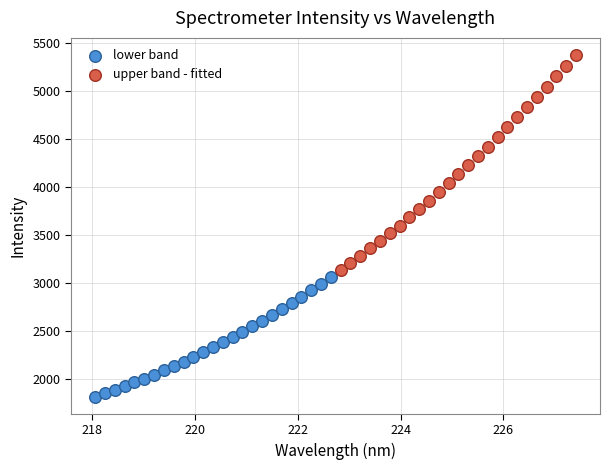

Which series reaches the maximum Y coordinate?

upper band - fitted